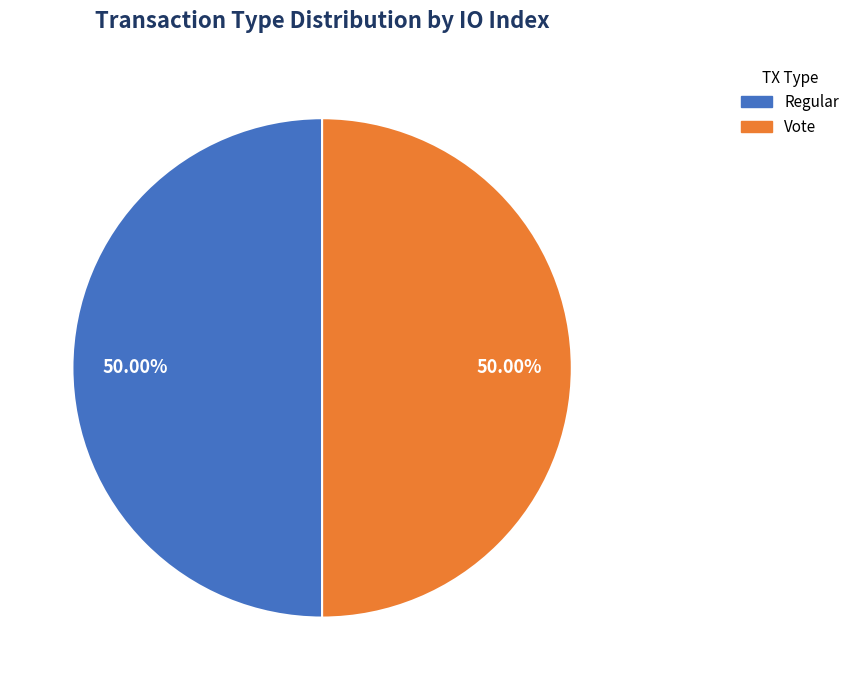

Approximately how many times larger is the value at Regular compared to Vote?

1.0